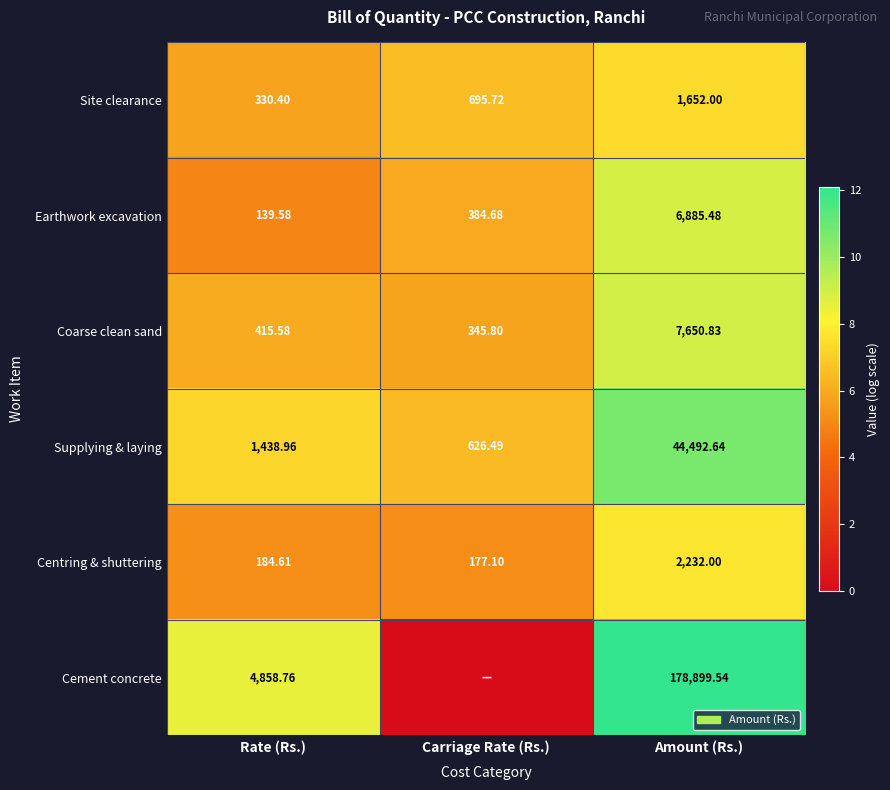

Which category has the highest value in the Supplying & laying series?

Amount (Rs.)